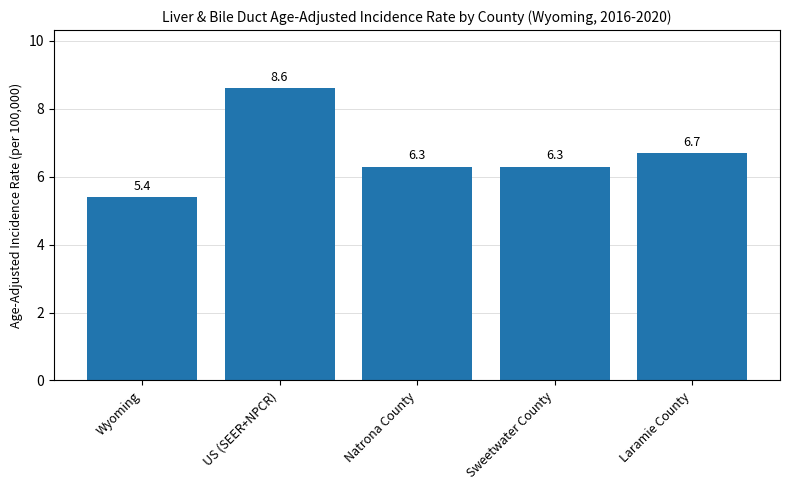

How many values are below 6?

1